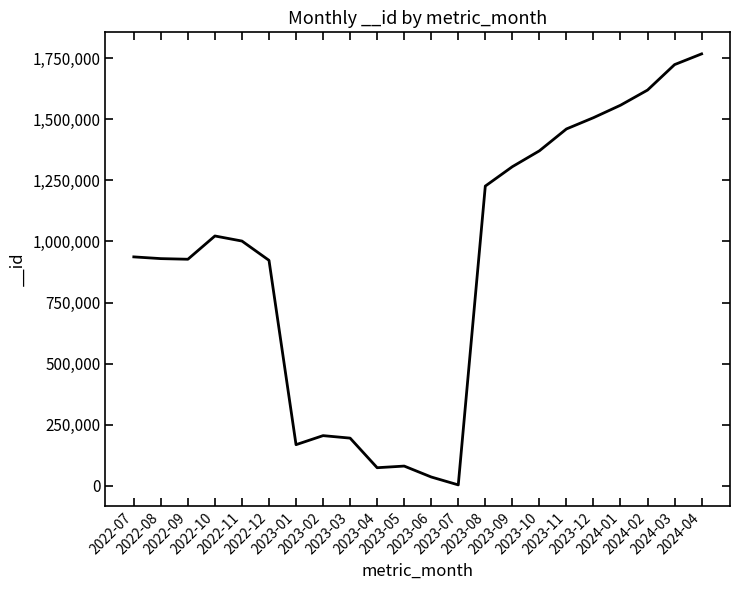

What is the difference between the maximum and minimum values?

1764420